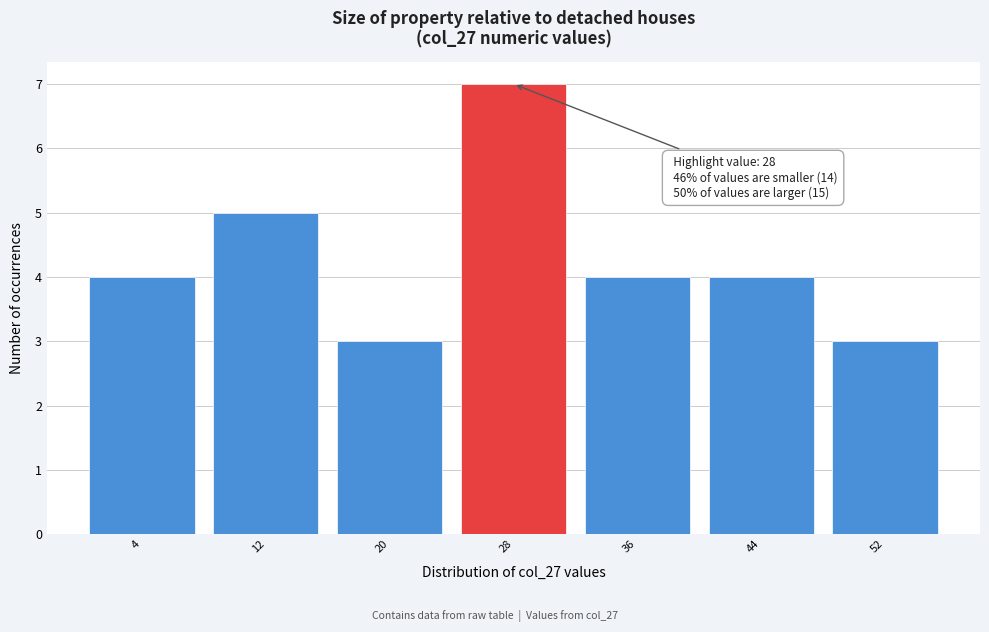

Over which range of the x-axis is the bar tallest?

24 to 32